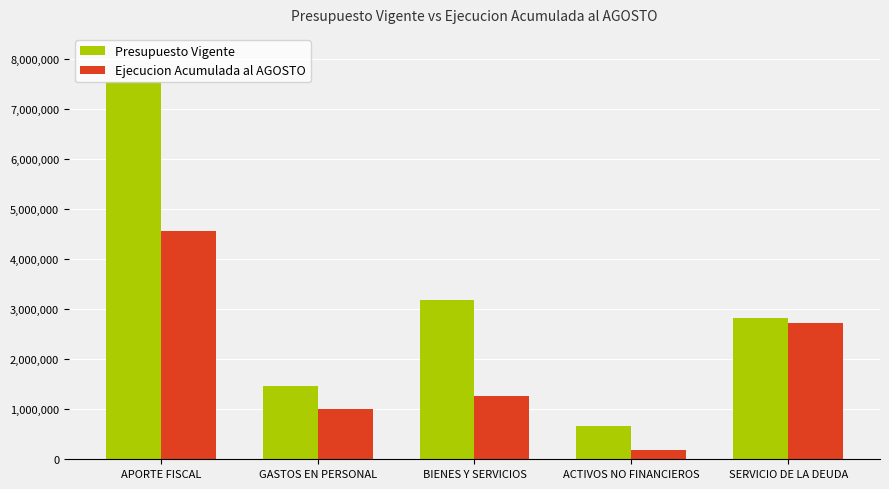

At which category does the chart reach its minimum across all series?

ACTIVOS NO FINANCIEROS